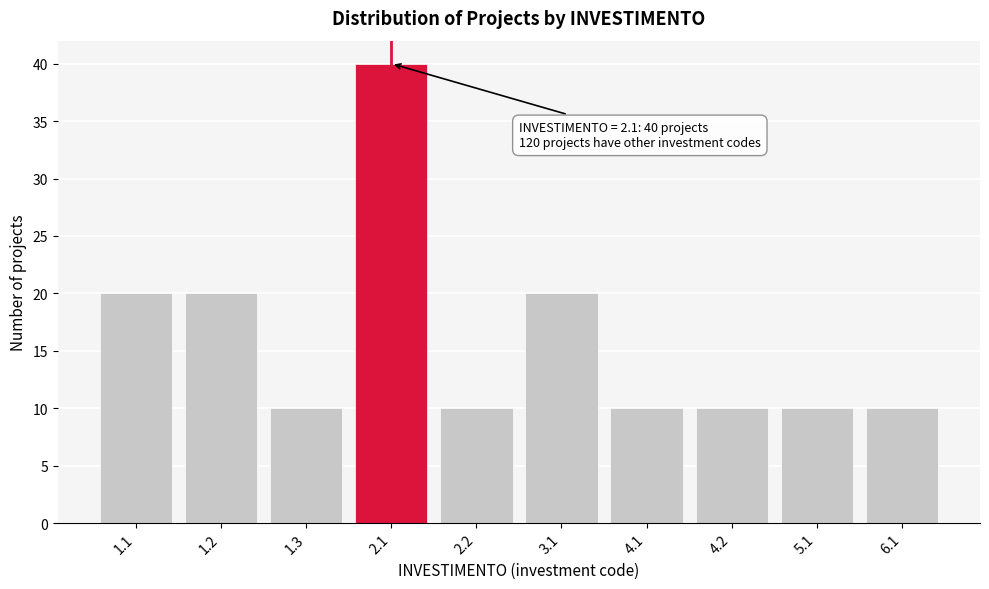

Reading left to right, transcribe all the data shown in this chart.

1.1=20	1.2=20	1.3=10	2.1=40	2.2=10	3.1=20	4.1=10	4.2=10	5.1=10	6.1=10